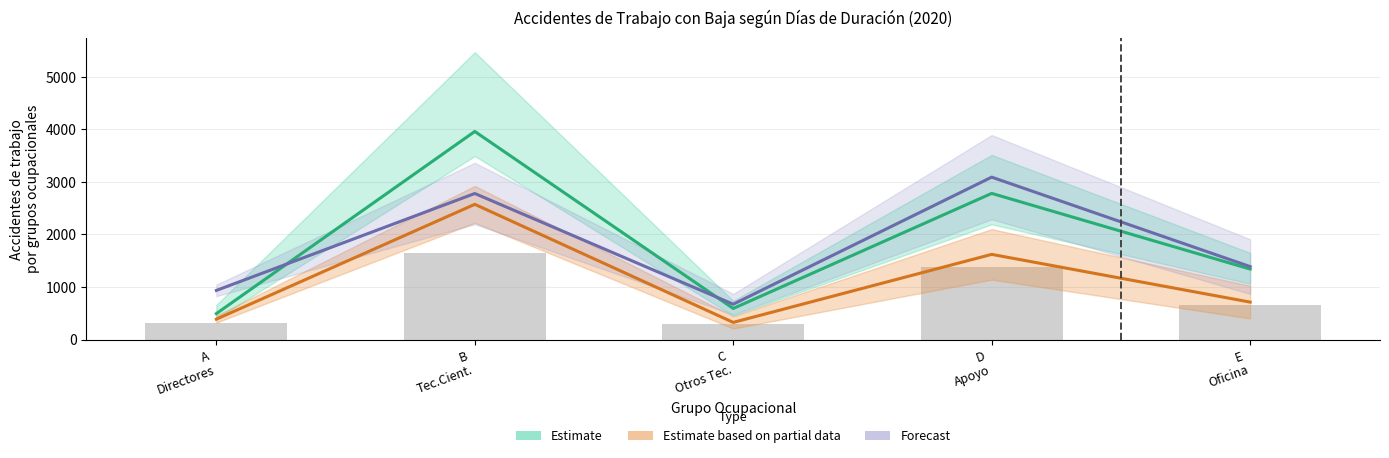

What is the total value across all series at A
Directores?

1817